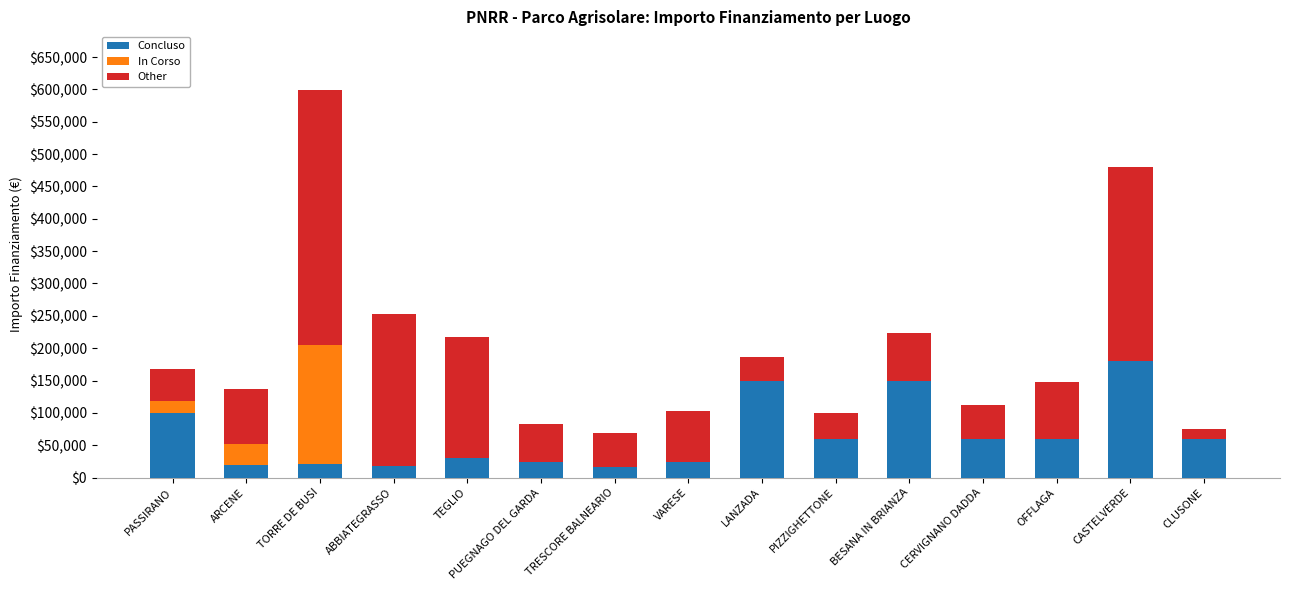

What is the sum of all Concluso values?

972135.2